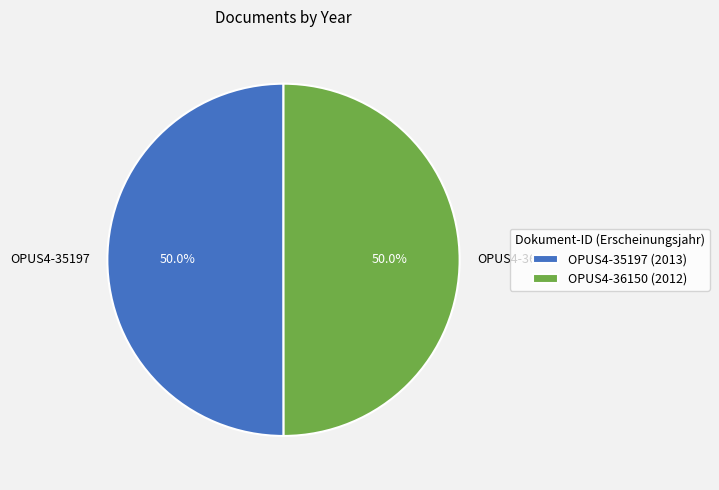

Is the sum of OPUS4-36150 and OPUS4-35197 greater than half?

Yes